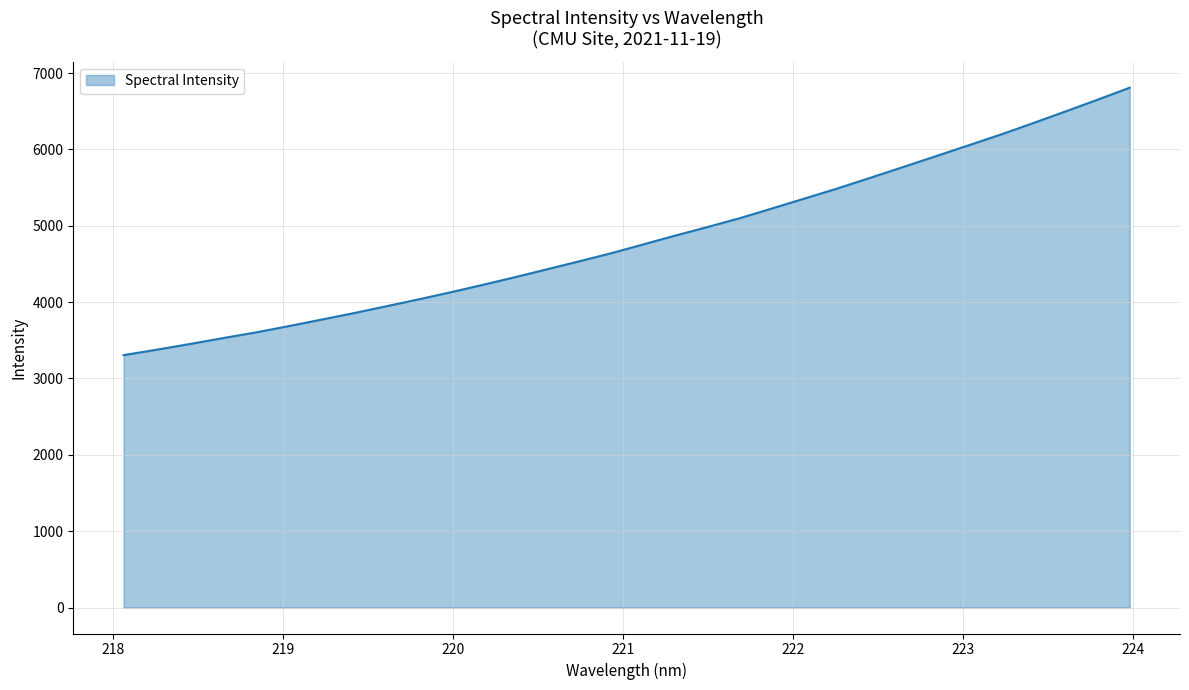

What is the difference between the maximum and minimum values?

3502.4